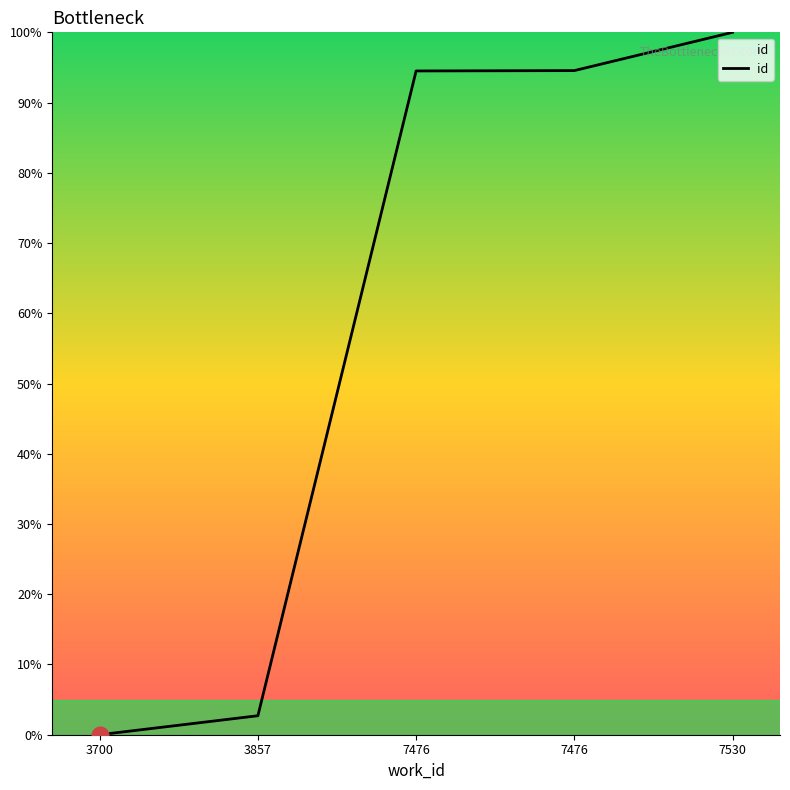

How many lines are shown in the chart?

1